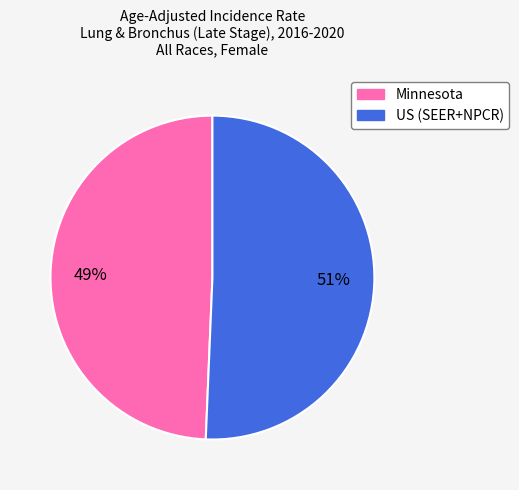

Between Minnesota and US (SEER+NPCR), which is larger?

US (SEER+NPCR)